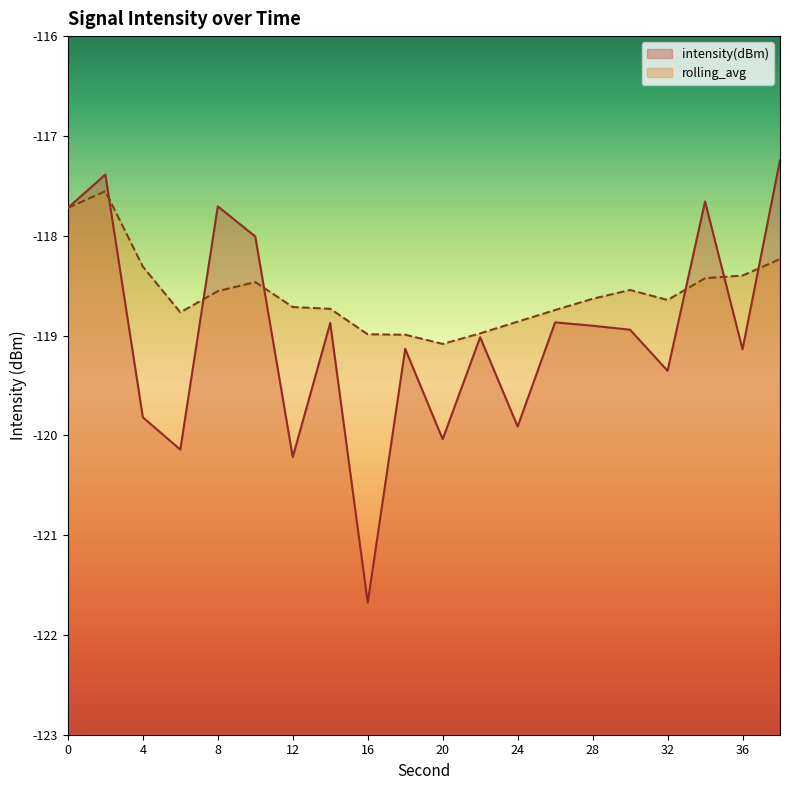

Does the chart have visible grid lines?

No